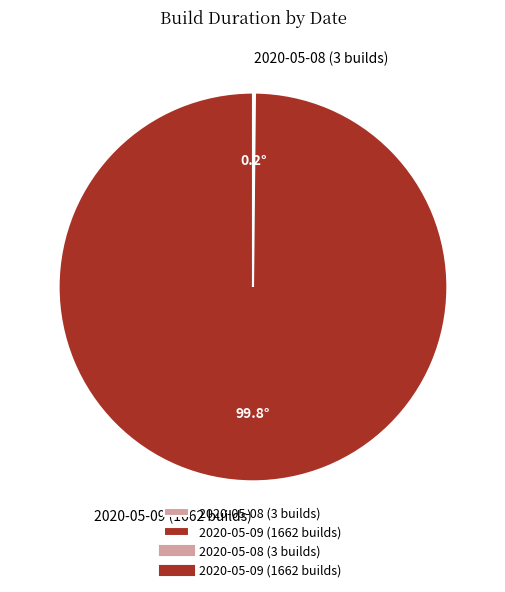

What is the majority slice?

2020-05-09 (1662 builds)